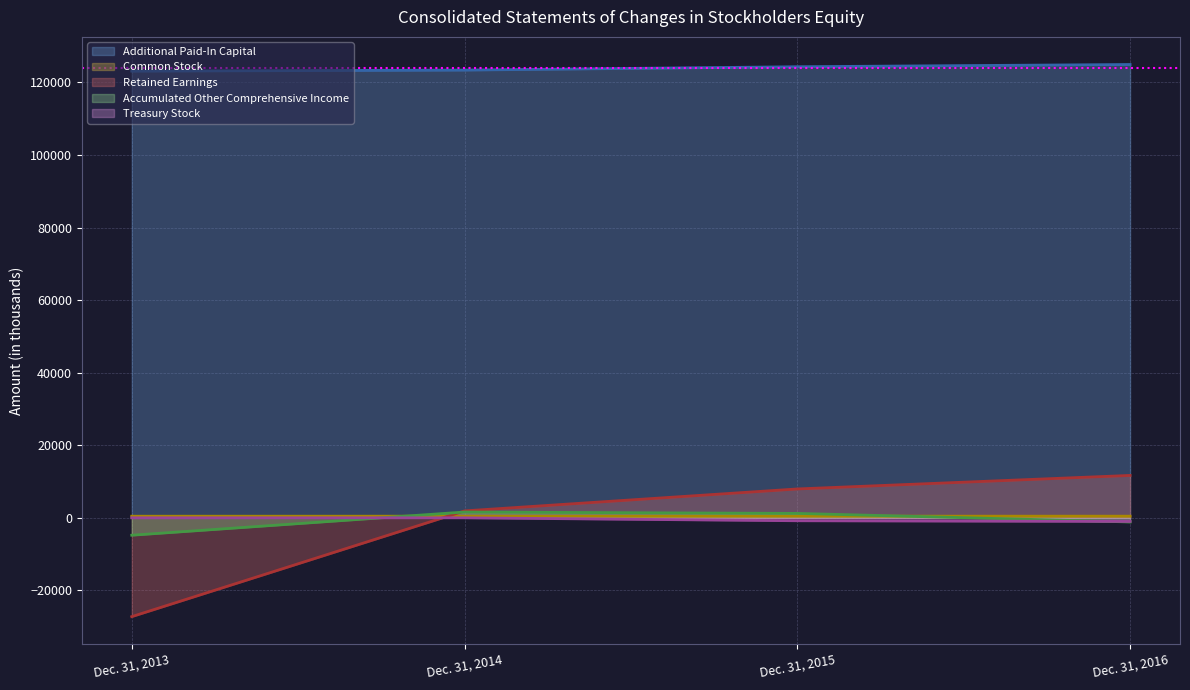

At which category does the chart reach its peak across all series?

Dec. 31, 2016